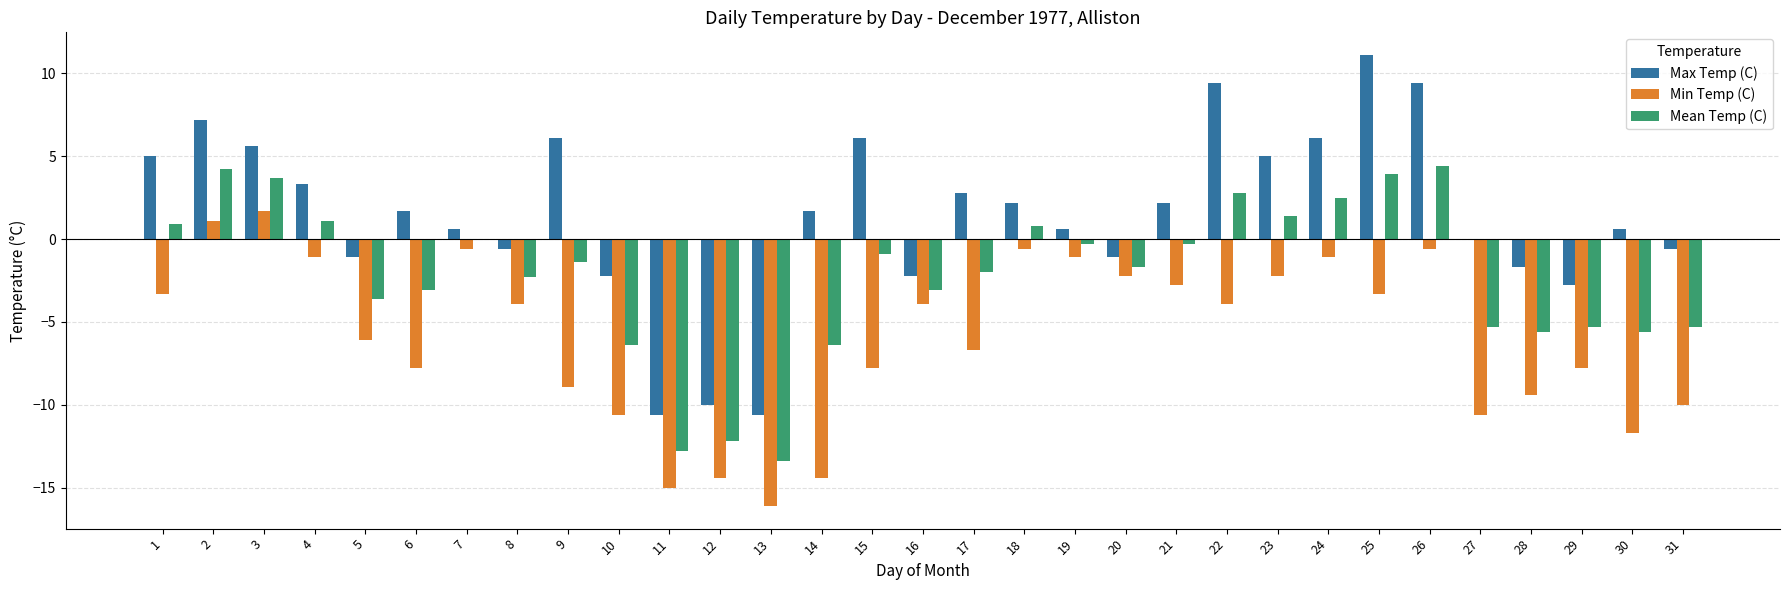

Is the value of Max Temp (C) at 9 greater than the value of Min Temp (C) at 2?

Yes